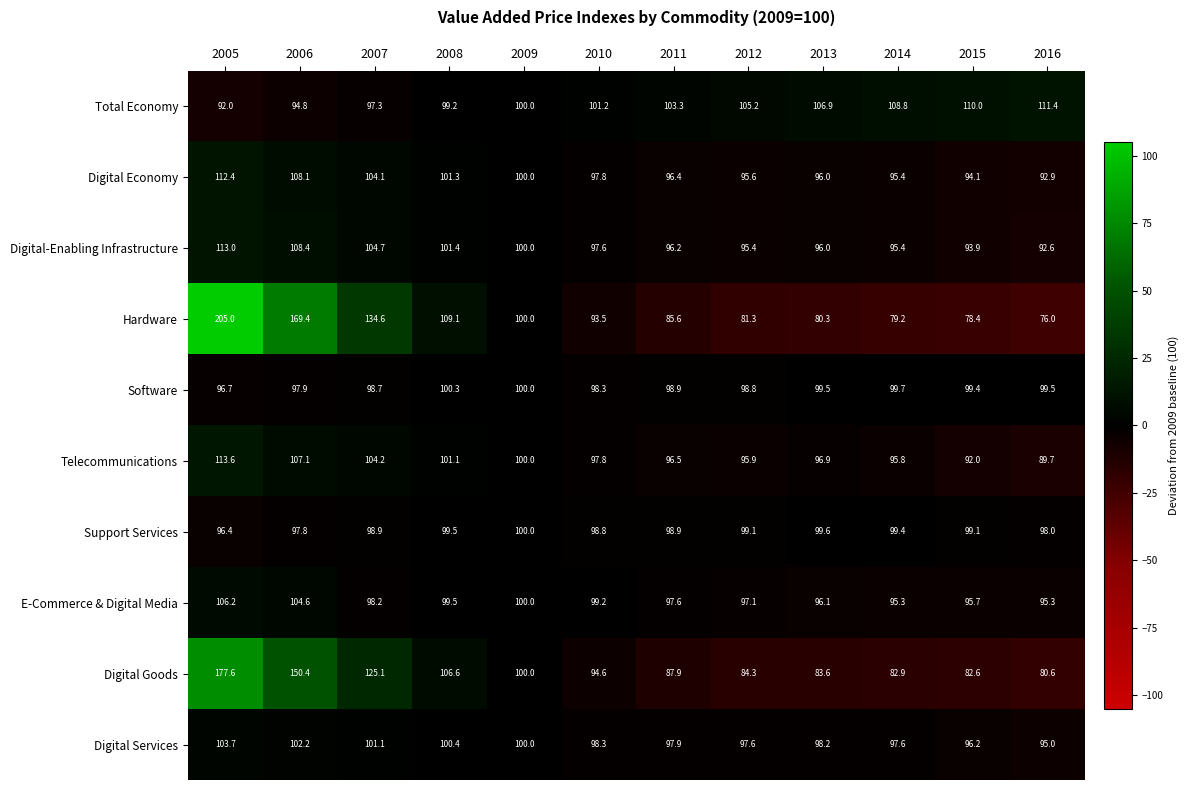

Is the value of Support Services at 2013 greater than the value of Digital Goods at 2009?

No